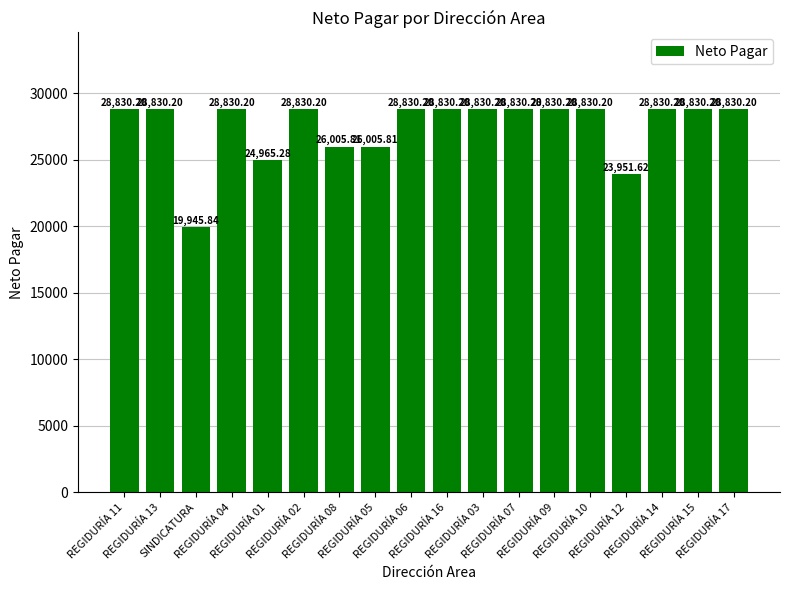

What is the sum of all values?

495667.0